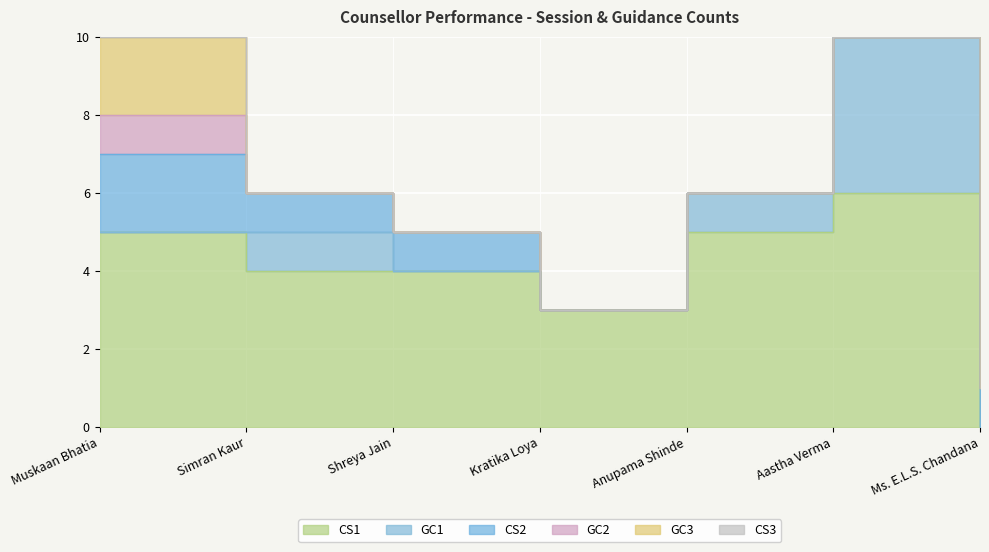

Which category has the lowest value in the CS2 series?

Kratika Loya